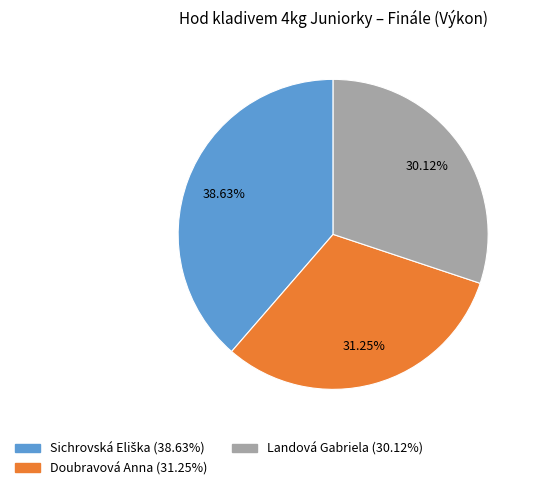

The Doubravová Anna slice represents 41% of the pie. True or false?

False